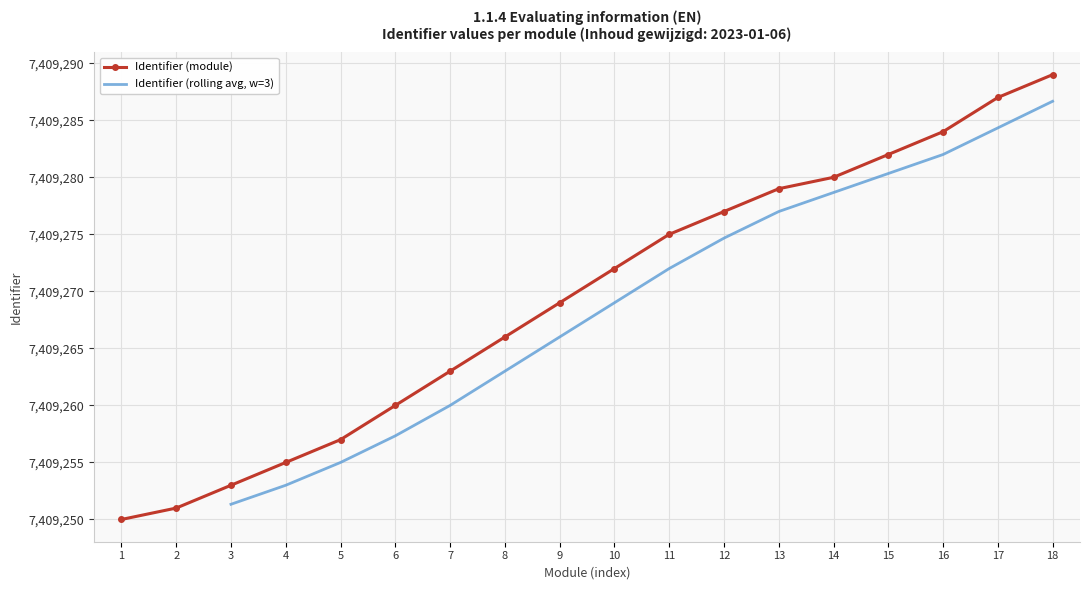

Does the chart have visible grid lines?

Yes